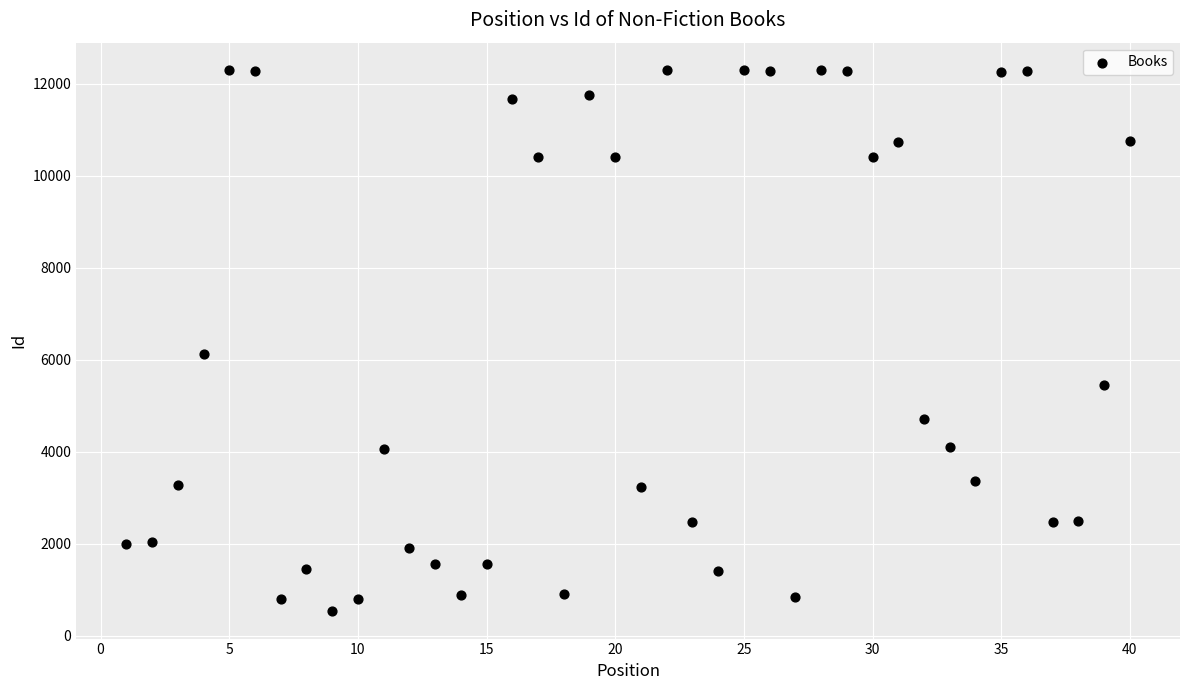

What is the range of Y values (max minus min)?

11776